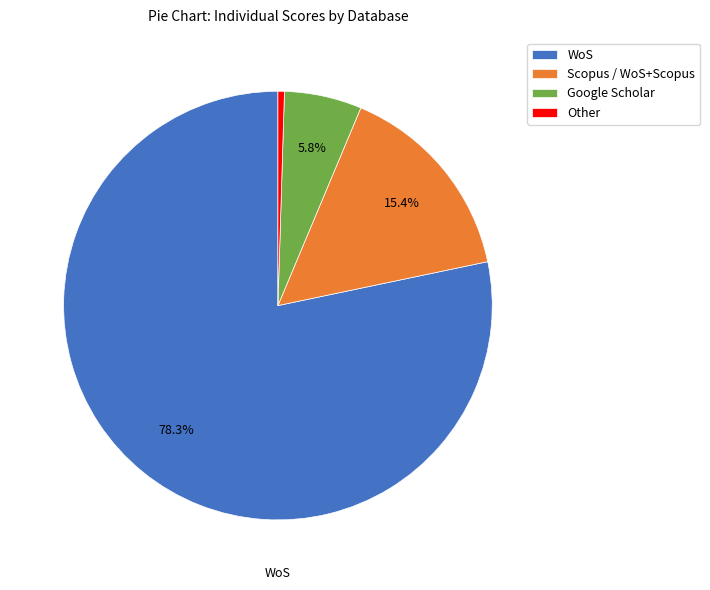

What portion of the pie excludes Google Scholar?

94.2%